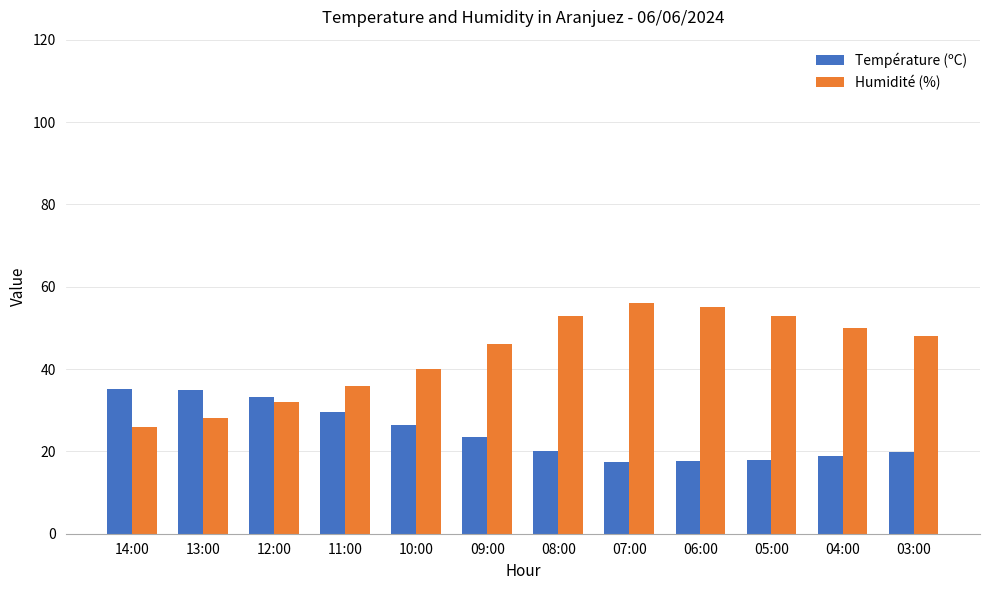

The Température (ºC) series shows 29.5 at 11:00. True or false?

True